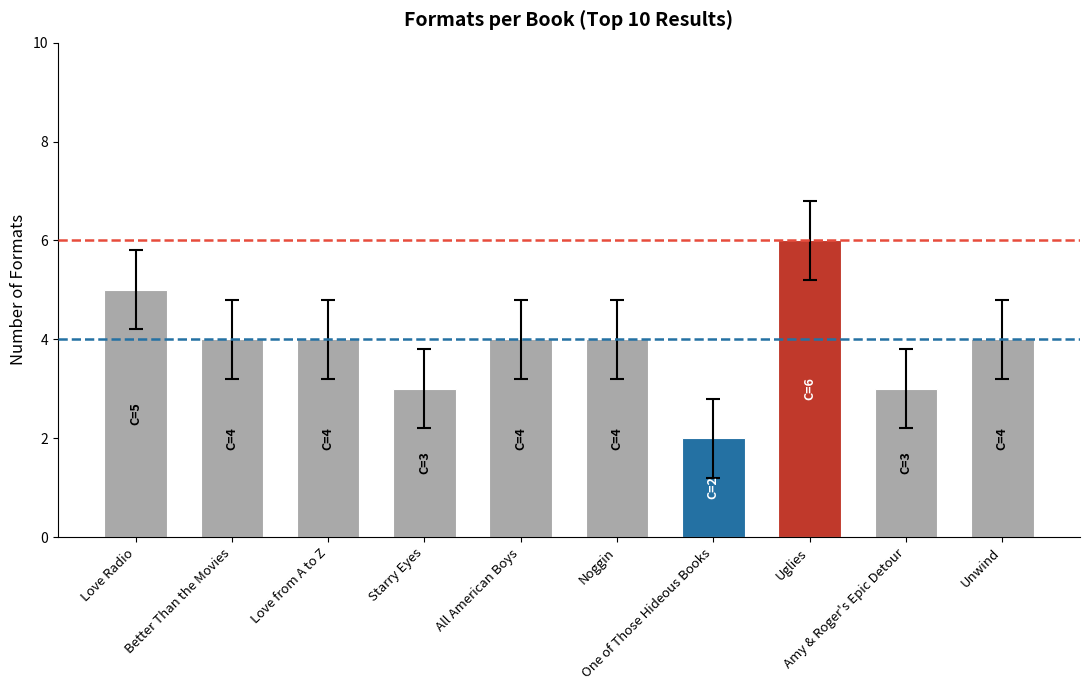

What is the maximum value shown in the chart?

6